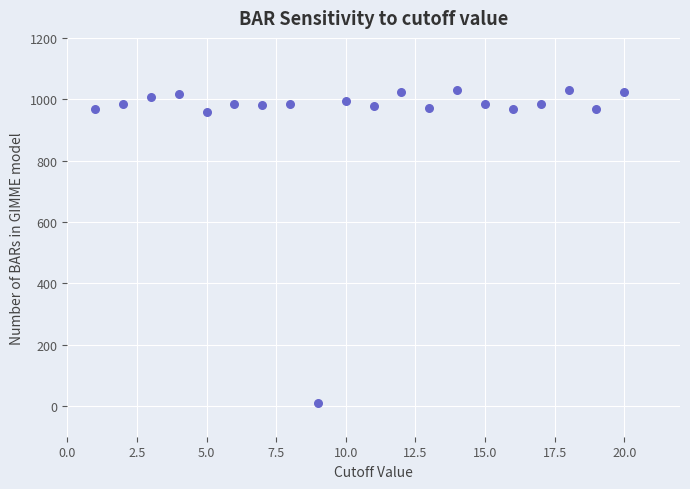

What is the range of X values (max minus min)?

19